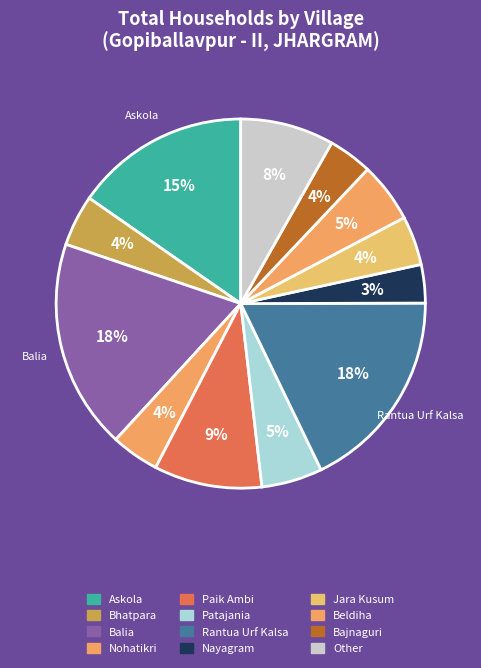

Is there a majority slice in this chart?

No